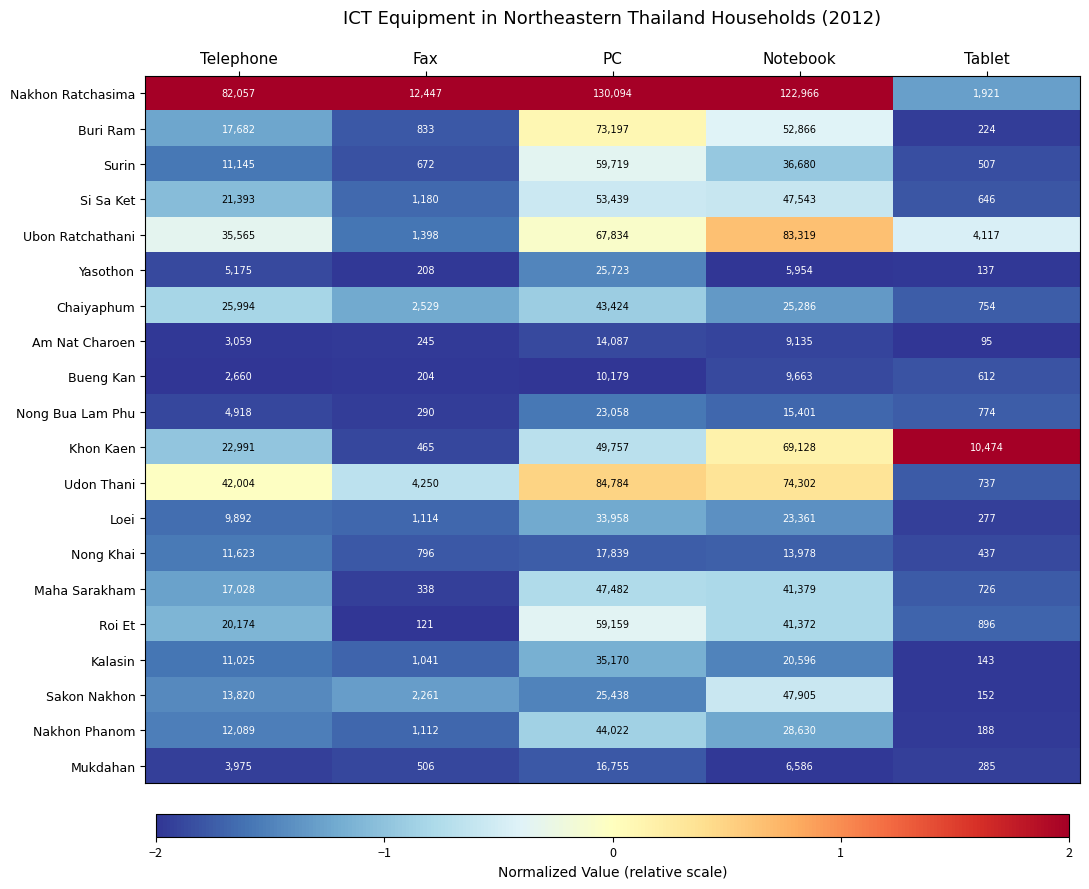

Rank the series at Telephone from highest to lowest value.

Nakhon Ratchasima, Udon Thani, Ubon Ratchathani, Chaiyaphum, Khon Kaen, Si Sa Ket, Roi Et, Buri Ram, Maha Sarakham, Sakon Nakhon, Nakhon Phanom, Nong Khai, Surin, Kalasin, Loei, Yasothon, Nong Bua Lam Phu, Mukdahan, Am Nat Charoen, Bueng Kan